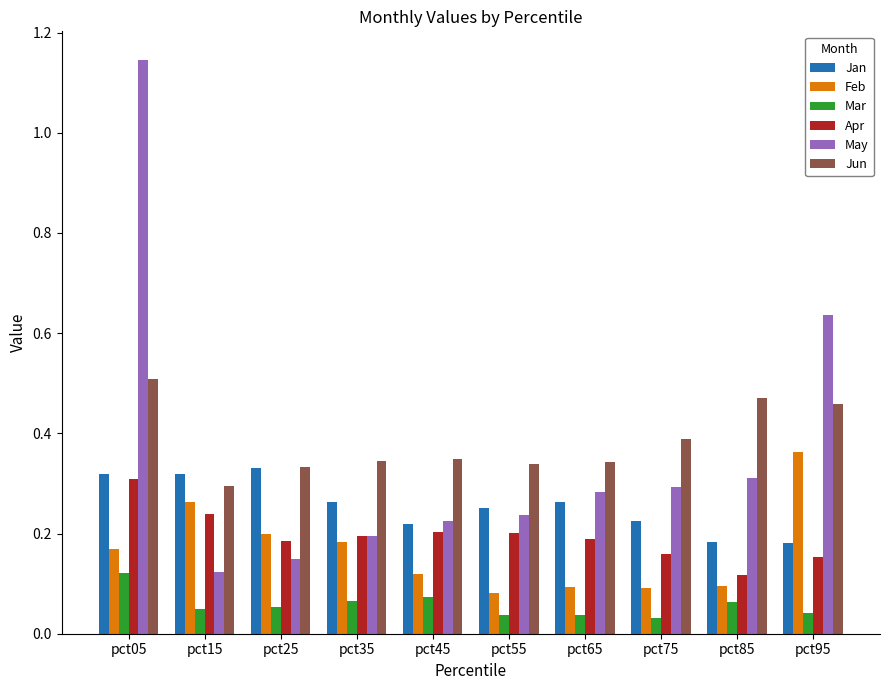

What are all the series names shown in the legend?

Jan, Feb, Mar, Apr, May, Jun